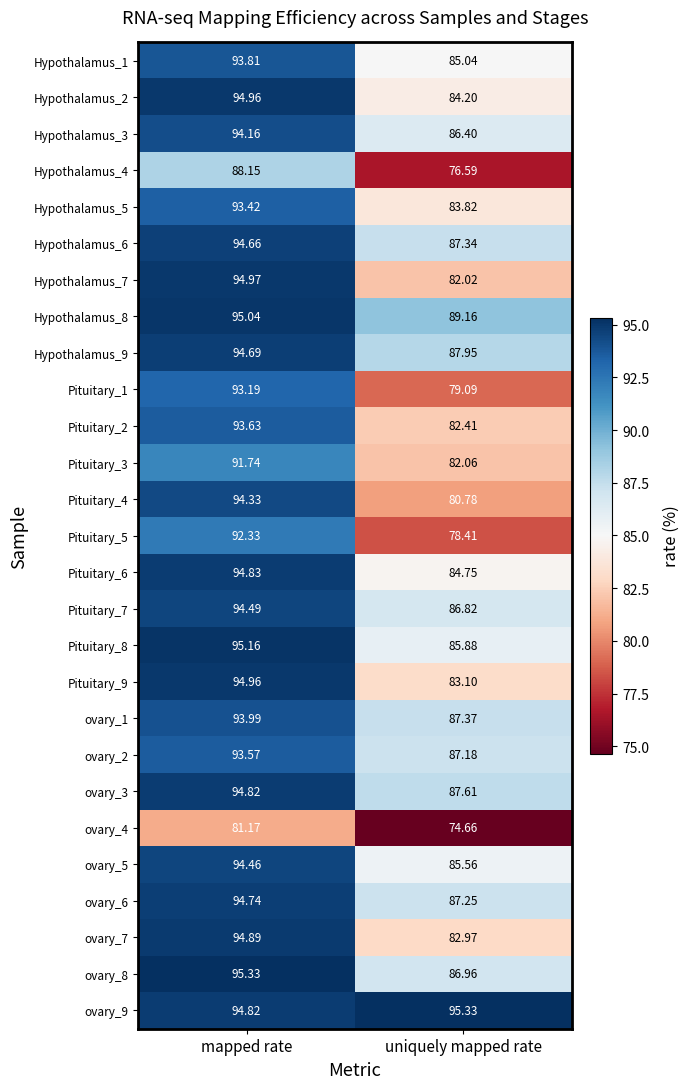

At which label does Pituitary_6 reach its minimum?

uniquely mapped rate